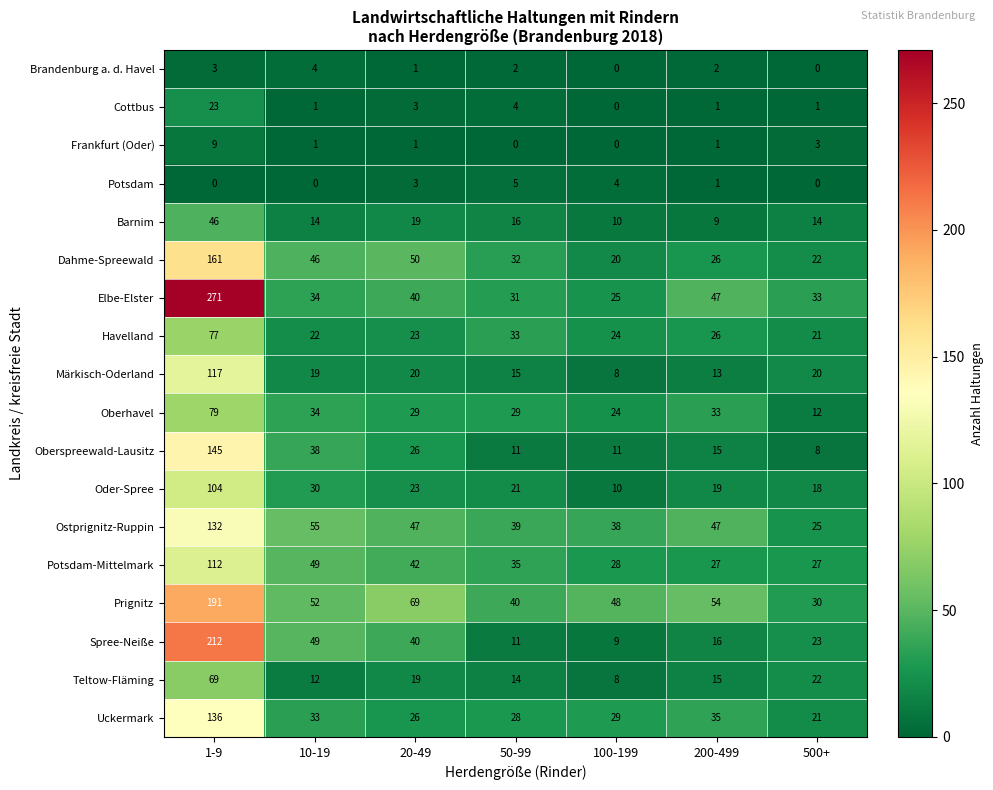

What is the total value across all series at 500+?

300